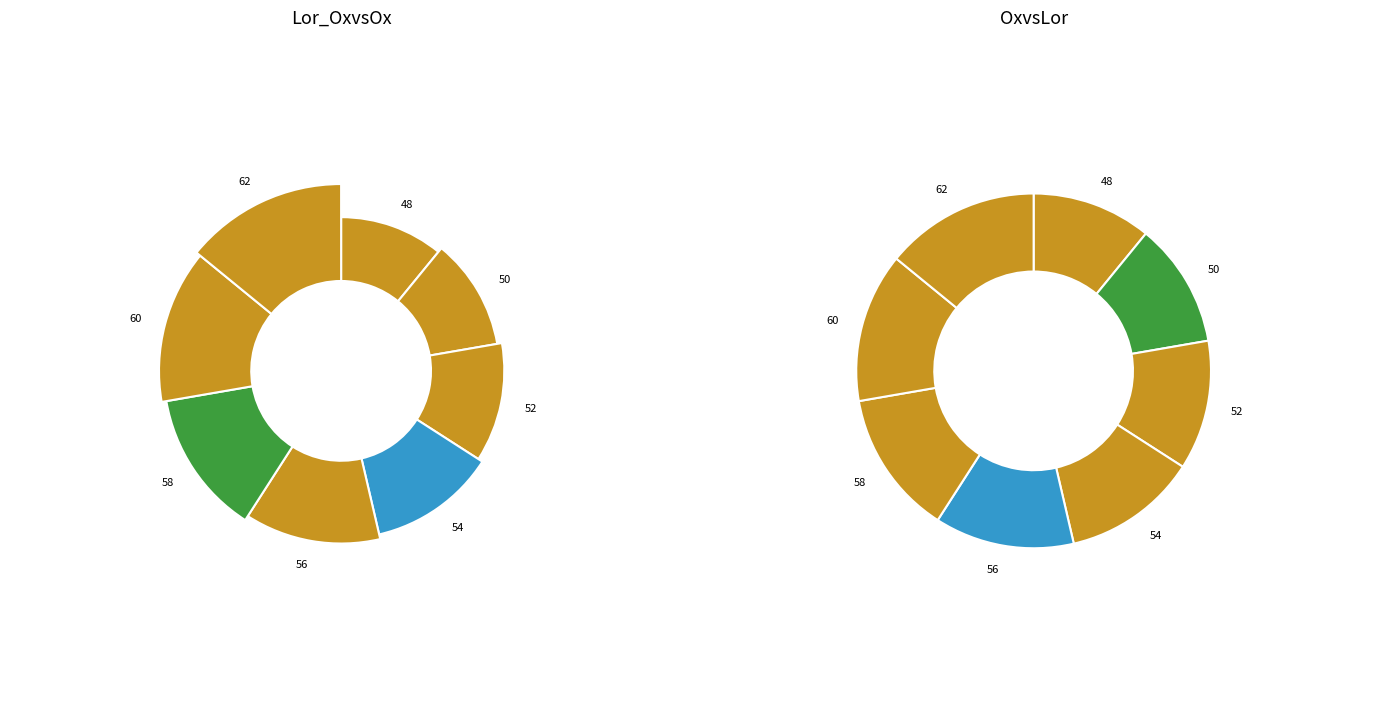

What is the smallest slice in the pie chart?

48